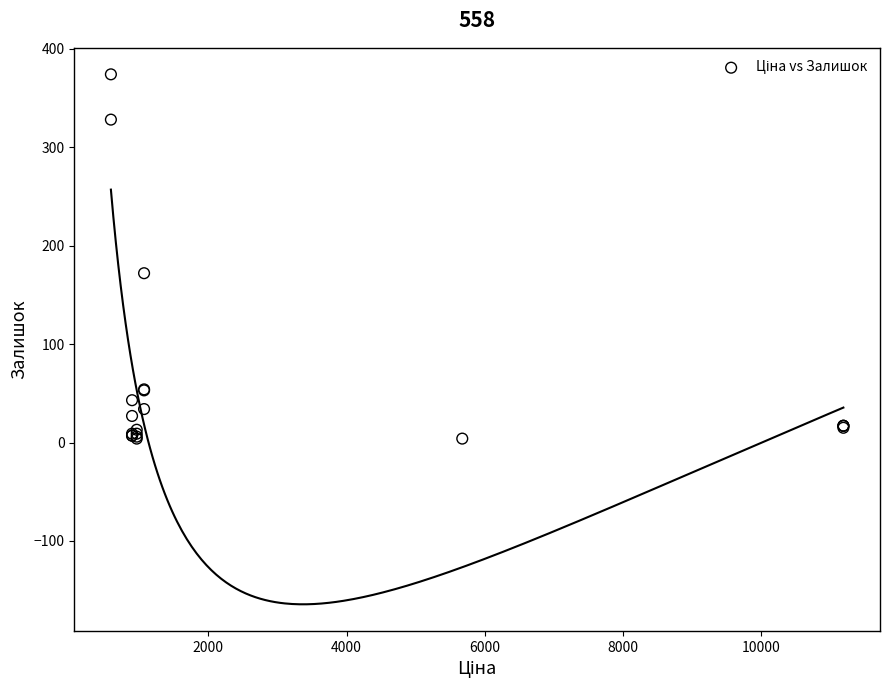

What Y value in the scatter plot is closest to 189?

172